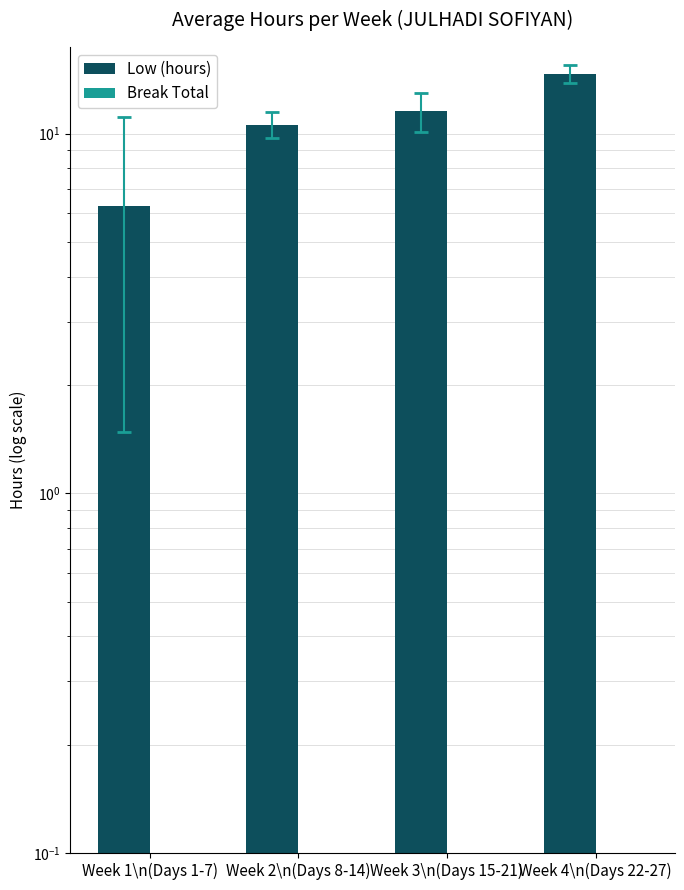

At which label does Low (hours) reach its minimum?

Week 1\n(Days 1-7)